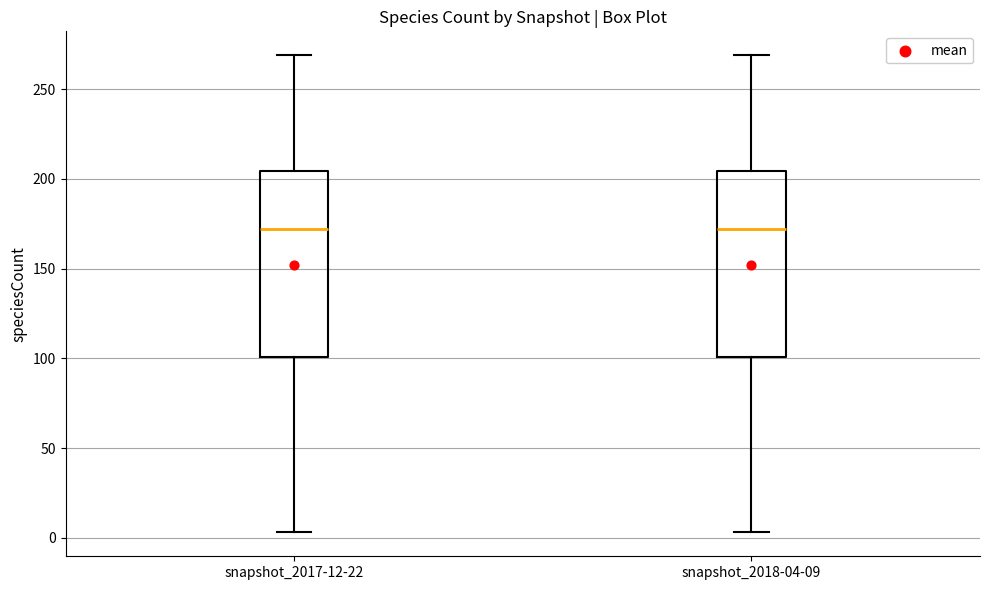

Reading left to right, transcribe this box plot: for each box, give where its median line is, the range the box spans, and where its two whiskers end, as read against the y-axis. The values are not printed on the chart, so give them approximately, as read against the axis.

snapshot_2017-12-22: median 170, box 100 to 205, whiskers 5 to 270
snapshot_2018-04-09: median 170, box 100 to 205, whiskers 5 to 270